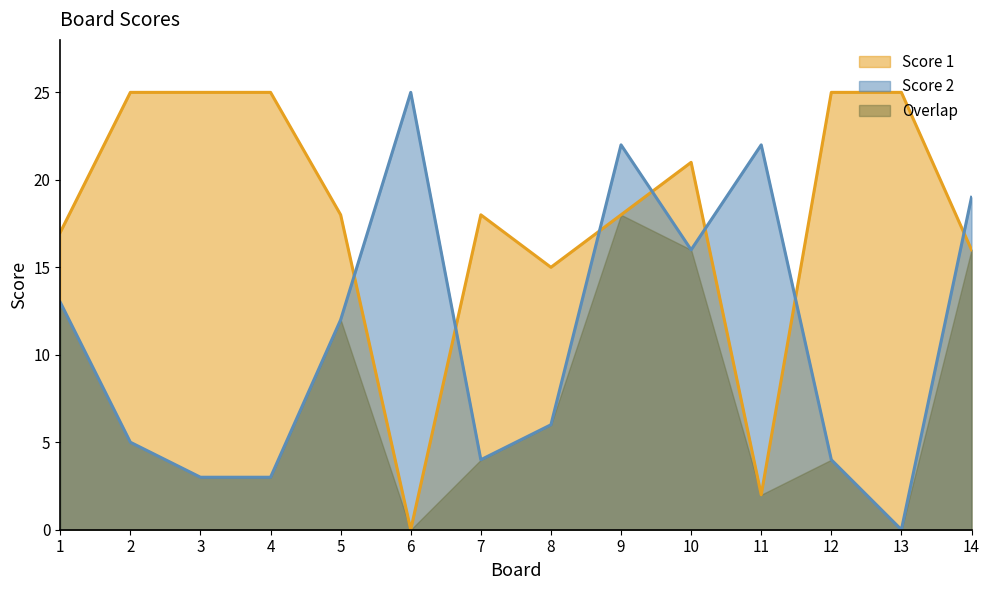

Read the Score 2 value at 9.

22